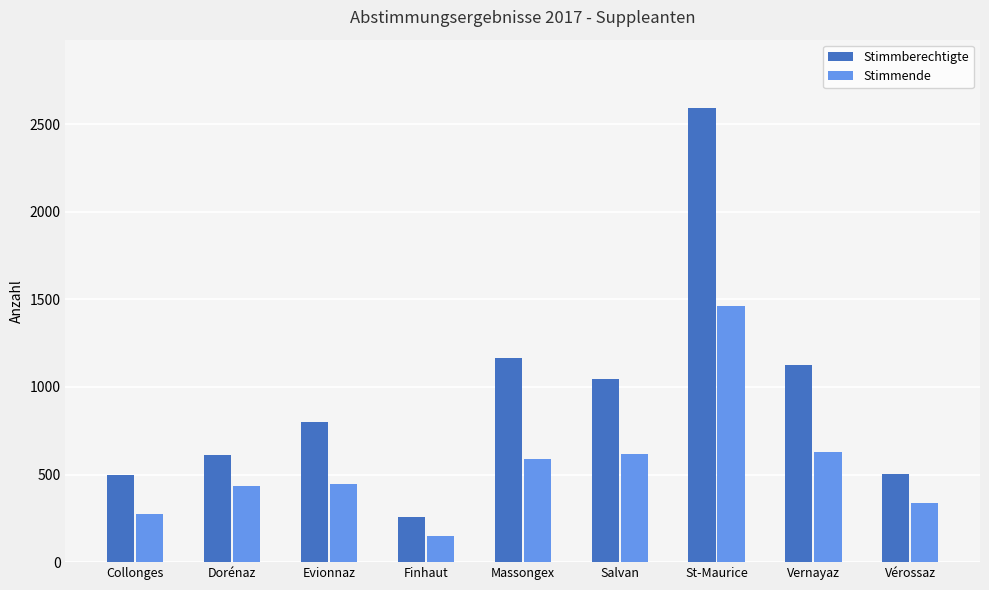

List the series in order of their overall mean, lowest first.

Stimmende, Stimmberechtigte